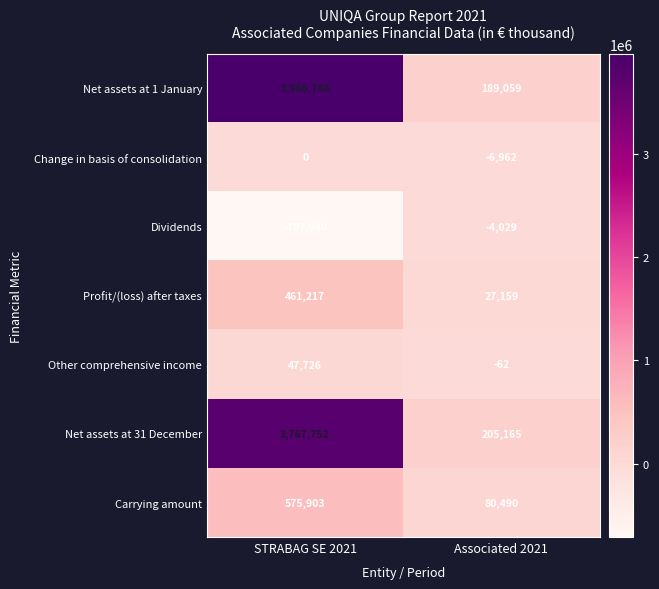

Reading right to left, extract all data points from this chart.

Net assets at 1 January: 189059	3966748
Change in basis of consolidation: -6962	0
Dividends: -4029	-707940
Profit/(loss) after taxes: 27159	461217
Other comprehensive income: -62	47726
Net assets at 31 December: 205165	3767752
Carrying amount: 80490	575903